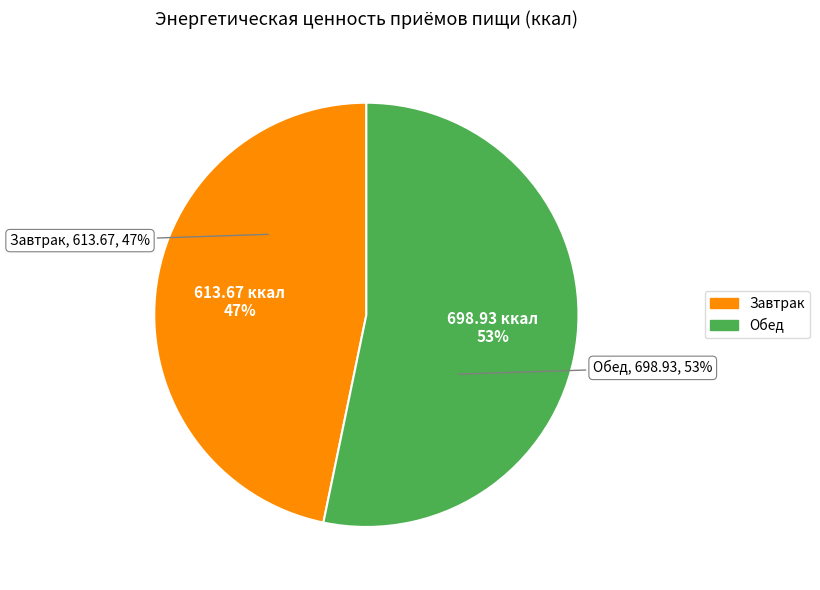

How many slices are in this pie chart?

2